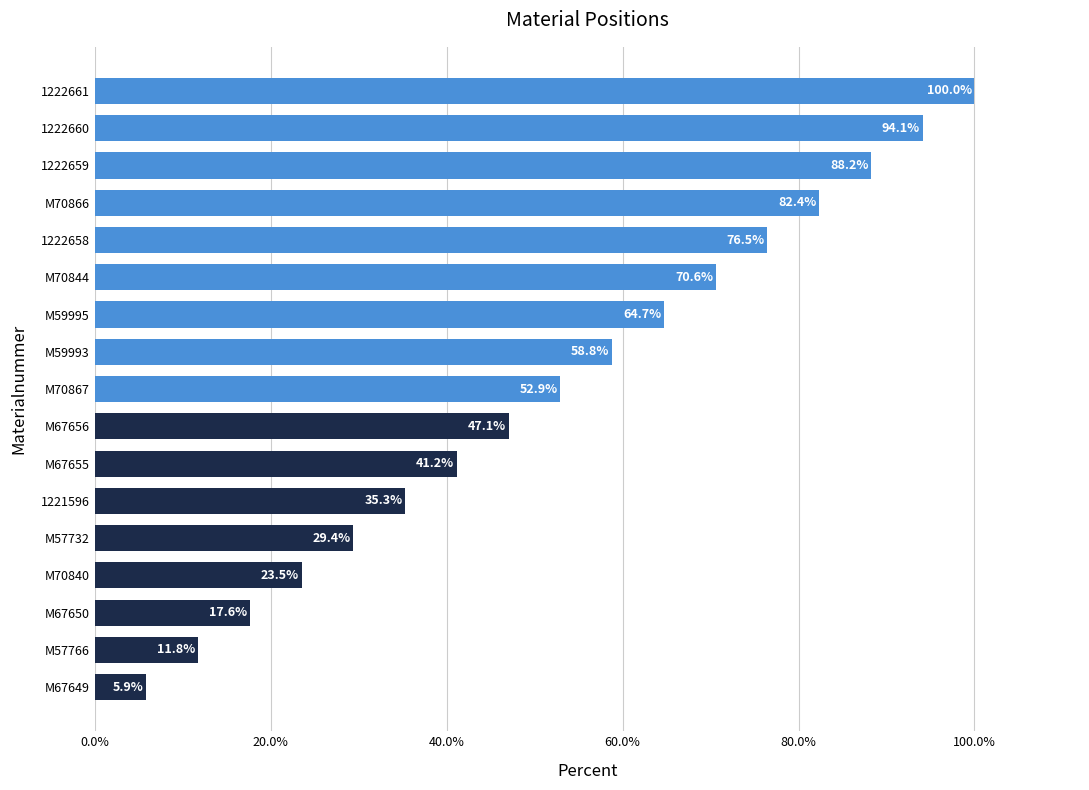

What is the maximum value shown in the chart?

100.0